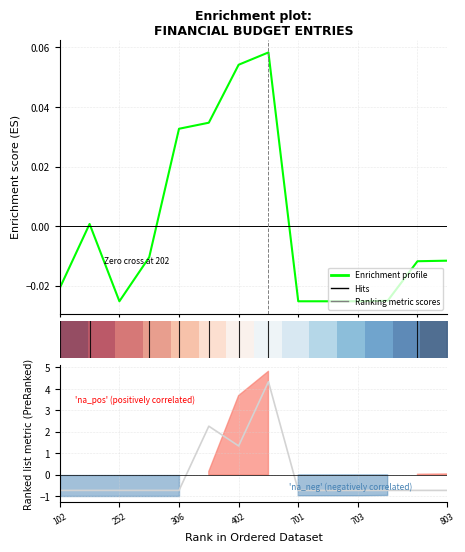

Count the number of categories in the chart.

14